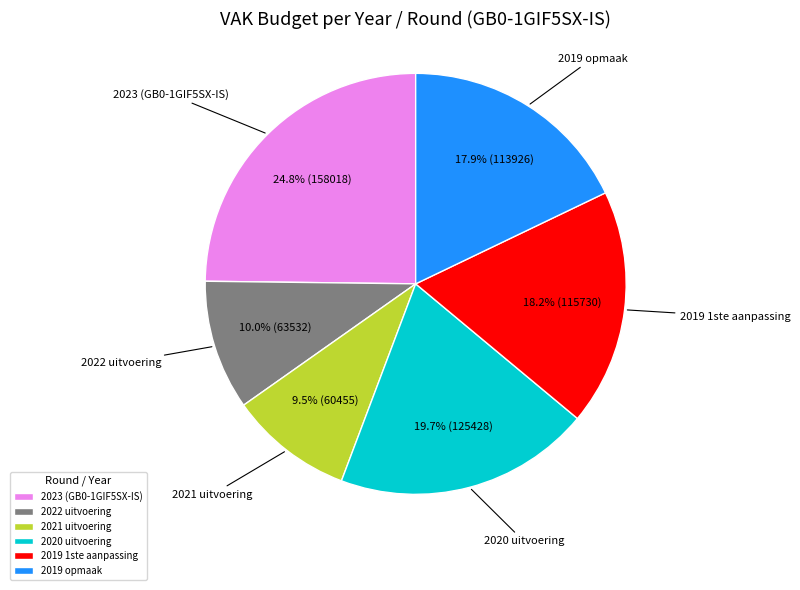

To the nearest percent, what is the difference between the 2022 uitvoering and 2023 (GB0-1GIF5SX-IS) slice percentages?

15%